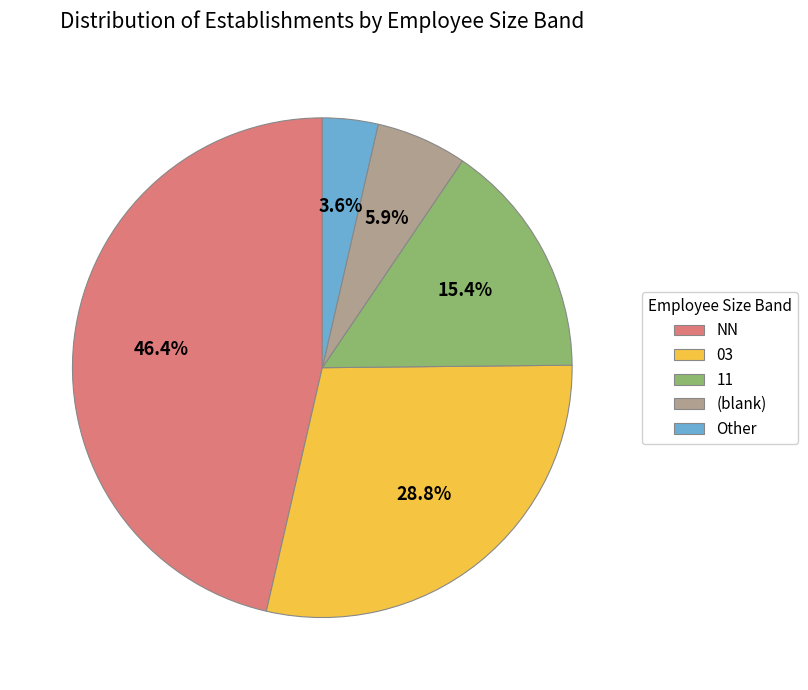

How many segments does this pie chart have?

5